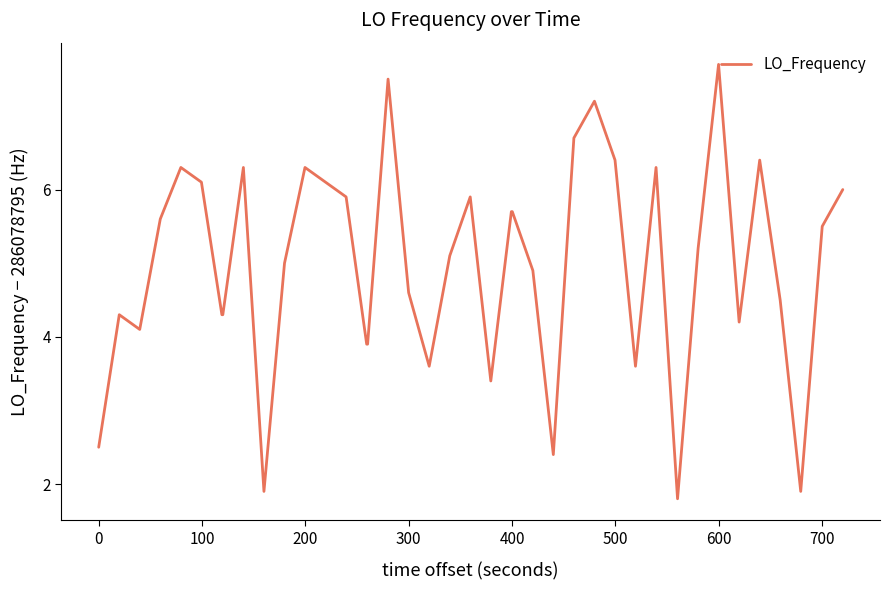

What is the difference between the maximum and minimum values?

5.9